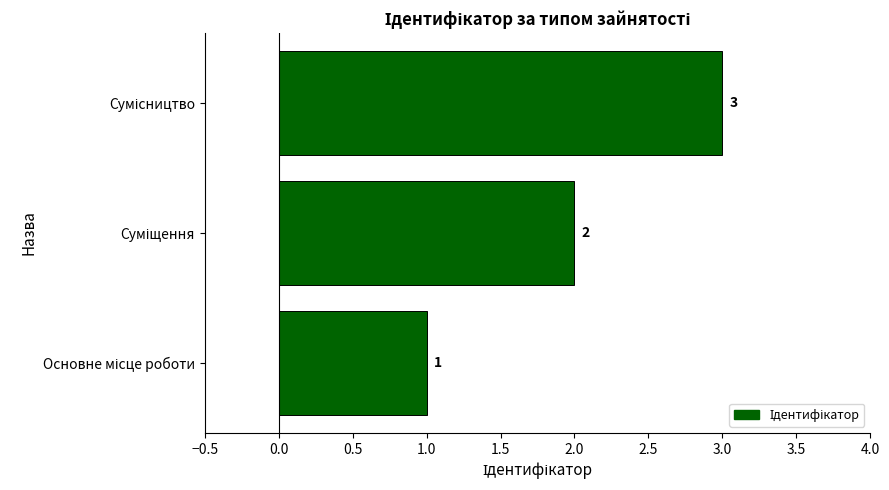

What is the maximum value shown in the chart?

3